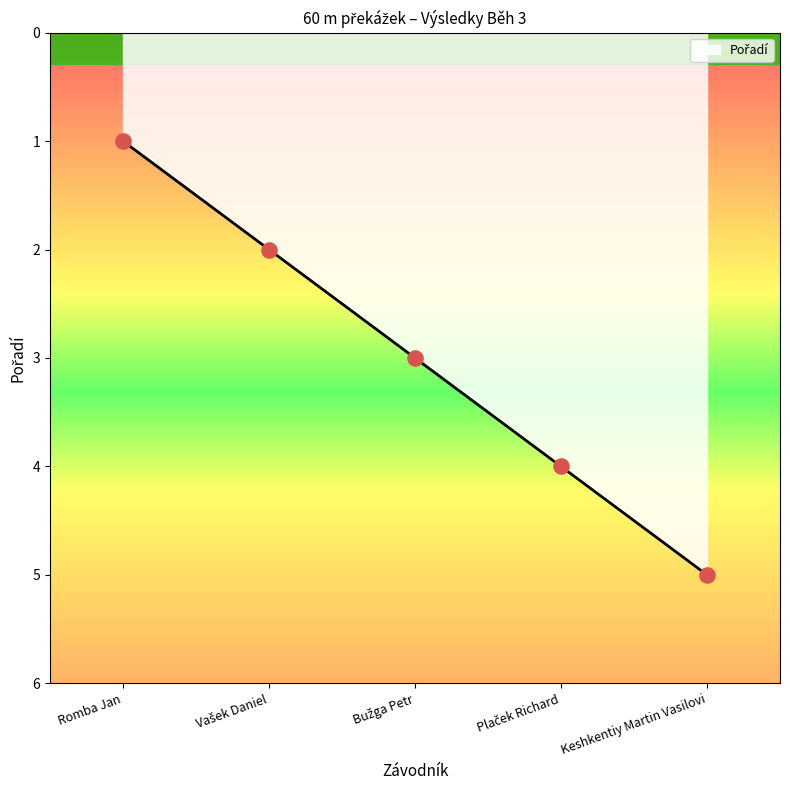

True or false: the data shows 2 at Keshkentiy Martin Vasilovi.

False